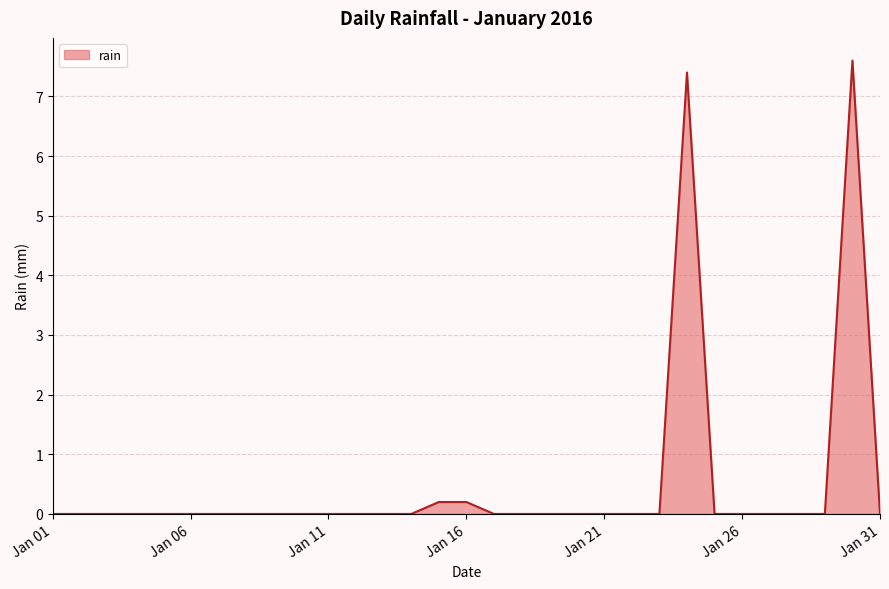

What is the difference between the maximum and minimum values?

7.6